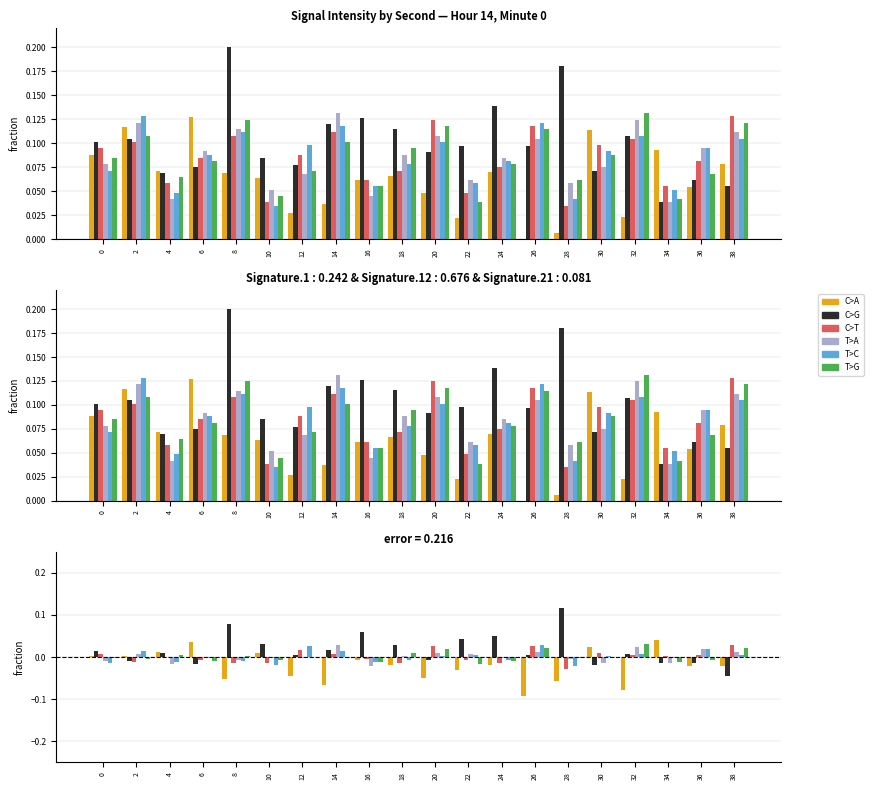

At which label is C>T closest to 0?

4